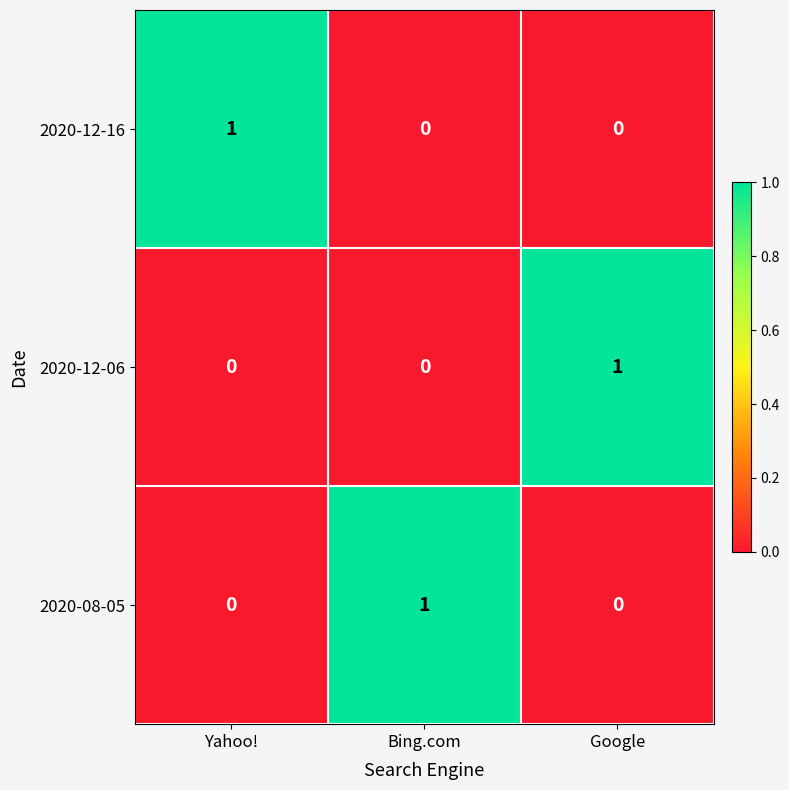

Which category has the highest value in the 2020-12-16 series?

Yahoo!